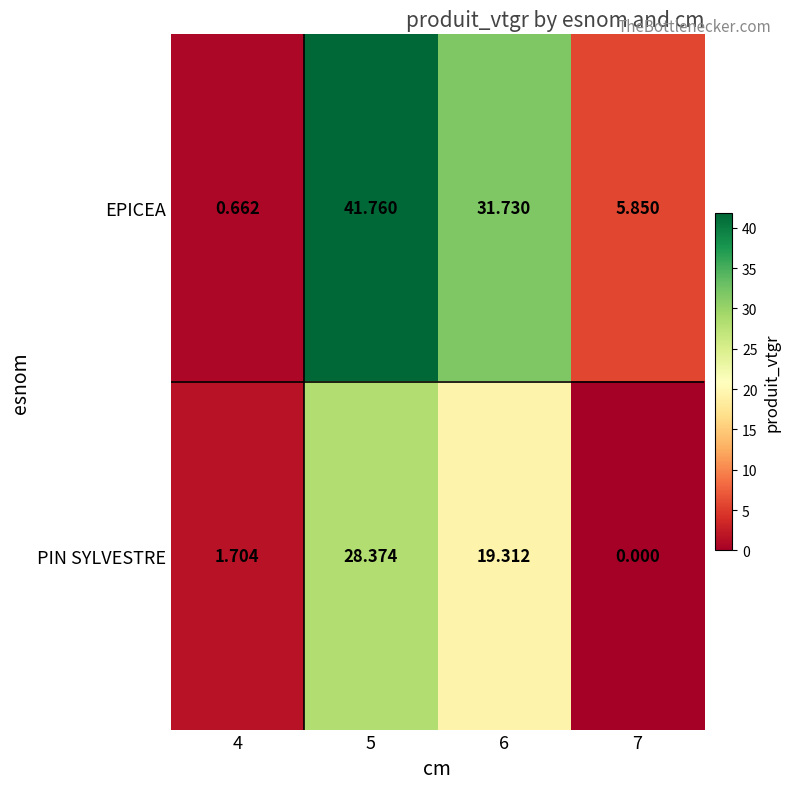

Which series has the widest spread of values?

EPICEA